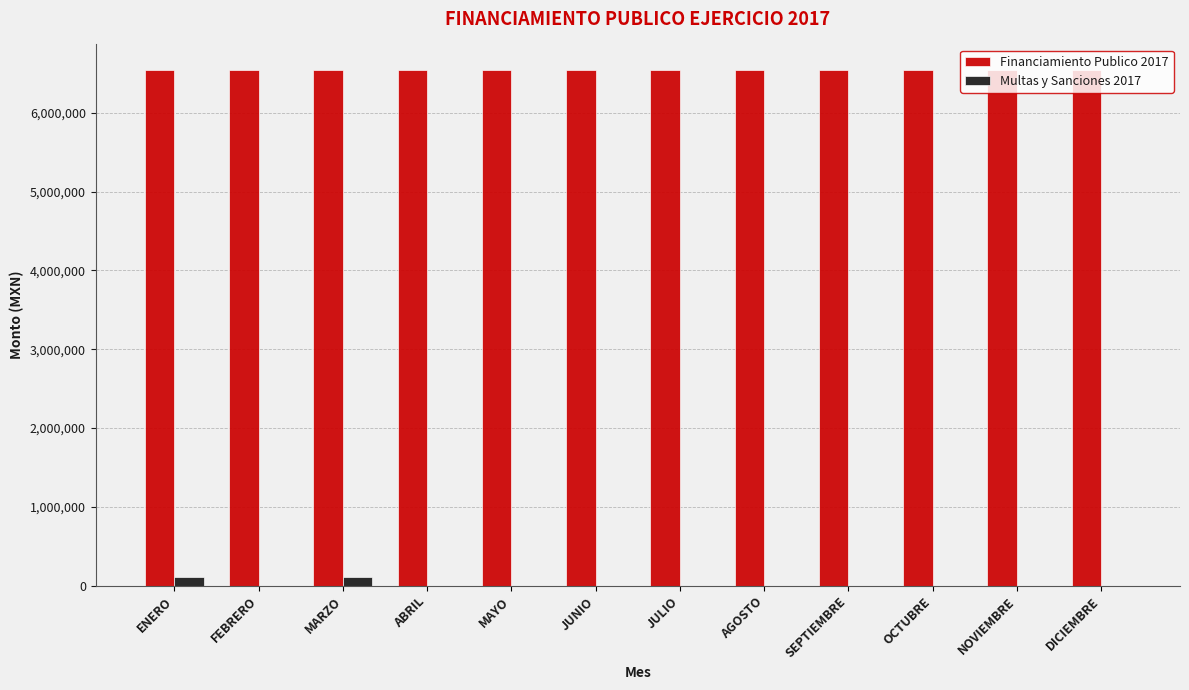

Is it true that Multas y Sanciones 2017 equals 0.0 at DICIEMBRE?

True